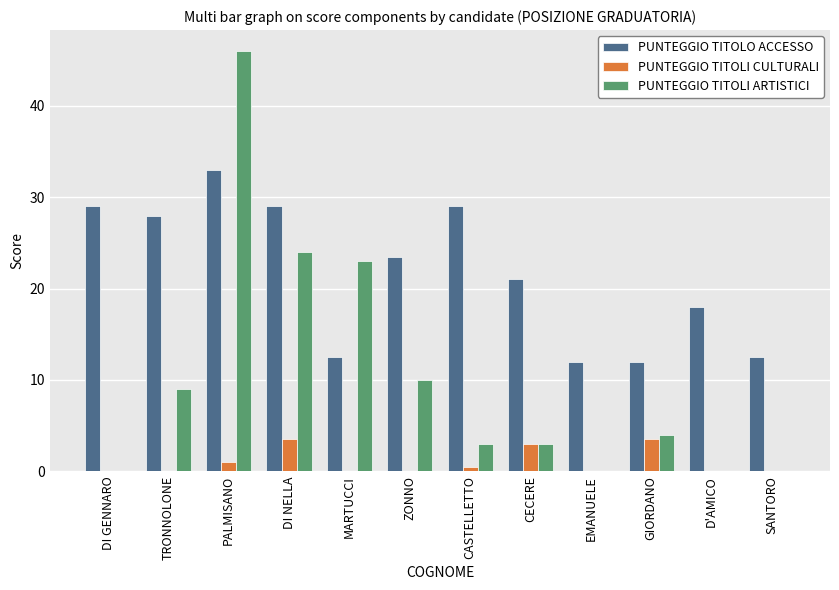

Reading left to right, extract all data points from this chart.

PUNTEGGIO TITOLO ACCESSO: DI GENNARO=29.0	TRONNOLONE=28.0	PALMISANO=33.0	DI NELLA=29.0	MARTUCCI=12.5	ZONNO=23.5	CASTELLETTO=29.0	CECERE=21.0	EMANUELE=12.0	GIORDANO=12.0	D'AMICO=18.0	SANTORO=12.5
PUNTEGGIO TITOLI CULTURALI: DI GENNARO=0.0	TRONNOLONE=0.0	PALMISANO=1.0	DI NELLA=3.5	MARTUCCI=0.0	ZONNO=0.0	CASTELLETTO=0.5	CECERE=3.0	EMANUELE=0.0	GIORDANO=3.5	D'AMICO=0.0	SANTORO=0.0
PUNTEGGIO TITOLI ARTISTICI: DI GENNARO=0.0	TRONNOLONE=9.0	PALMISANO=46.0	DI NELLA=24.0	MARTUCCI=23.0	ZONNO=10.0	CASTELLETTO=3.0	CECERE=3.0	EMANUELE=0.0	GIORDANO=4.0	D'AMICO=0.0	SANTORO=0.0